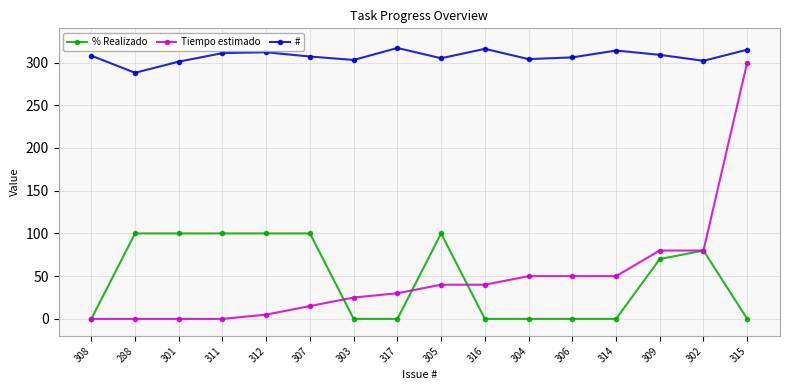

At how many categories does at least one series exceed 109?

16